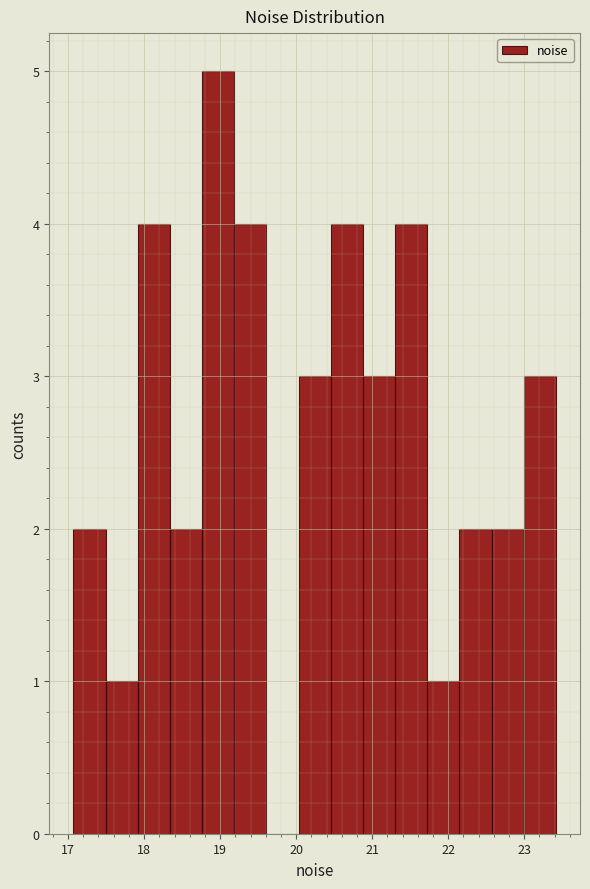

What is the height of the bar covering 17.5 to 17.9 on the x-axis? Neither the bar edges nor the heights are printed on the chart, so give them approximately, as read against the axes.

1